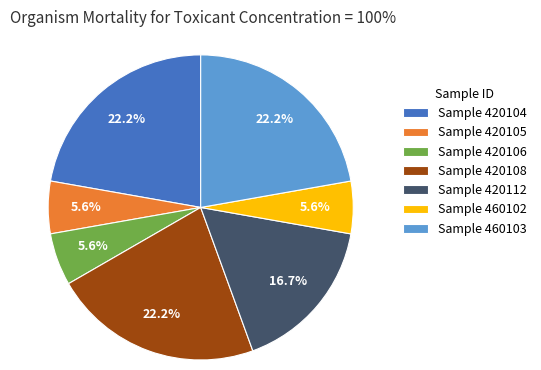

Does any single category account for the majority?

No